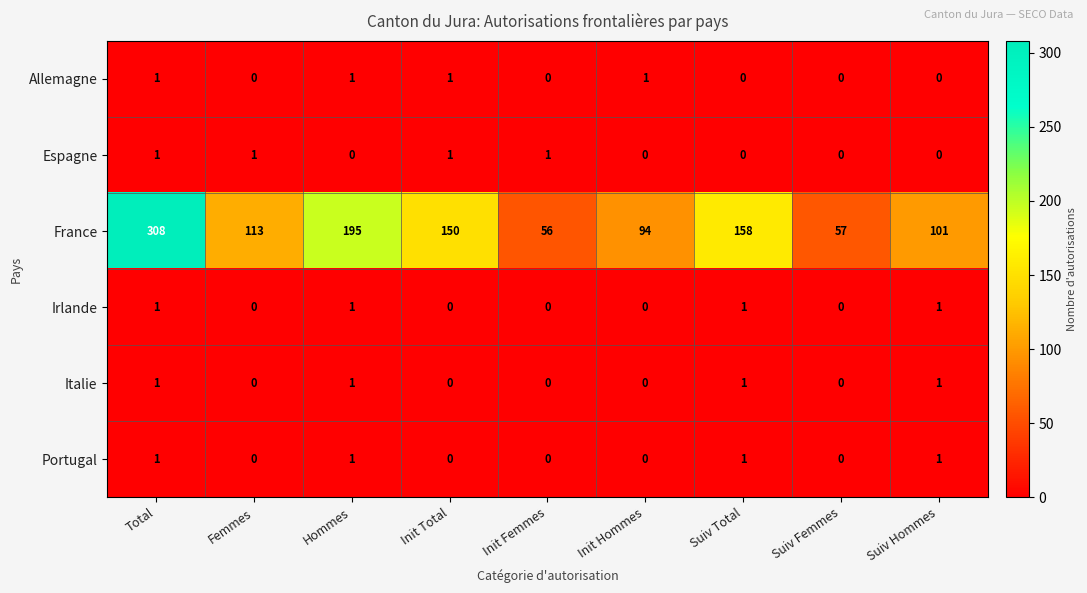

List the labels in order of France value, smallest first.

Init Femmes, Suiv Femmes, Init Hommes, Suiv Hommes, Femmes, Init Total, Suiv Total, Hommes, Total